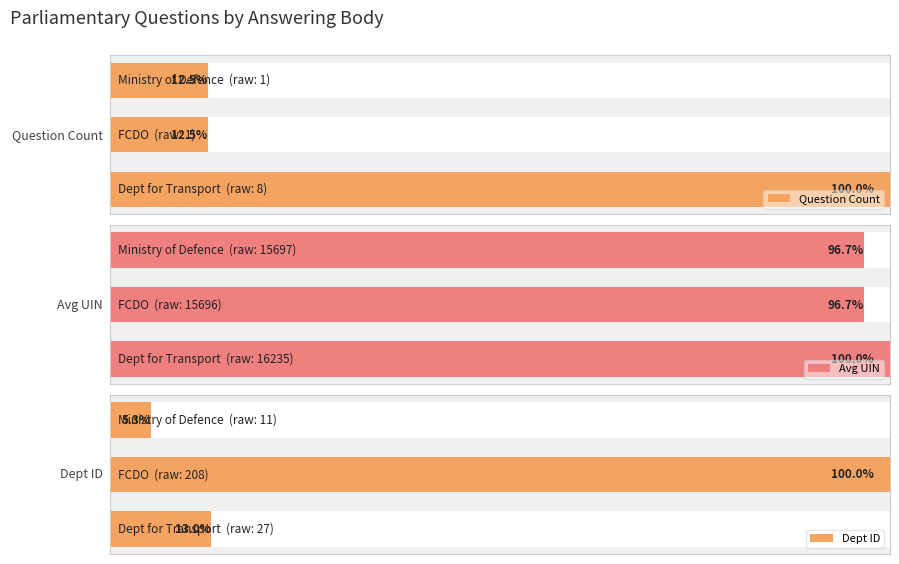

Between 1 and 2, which series saw the biggest shift?

Dept ID